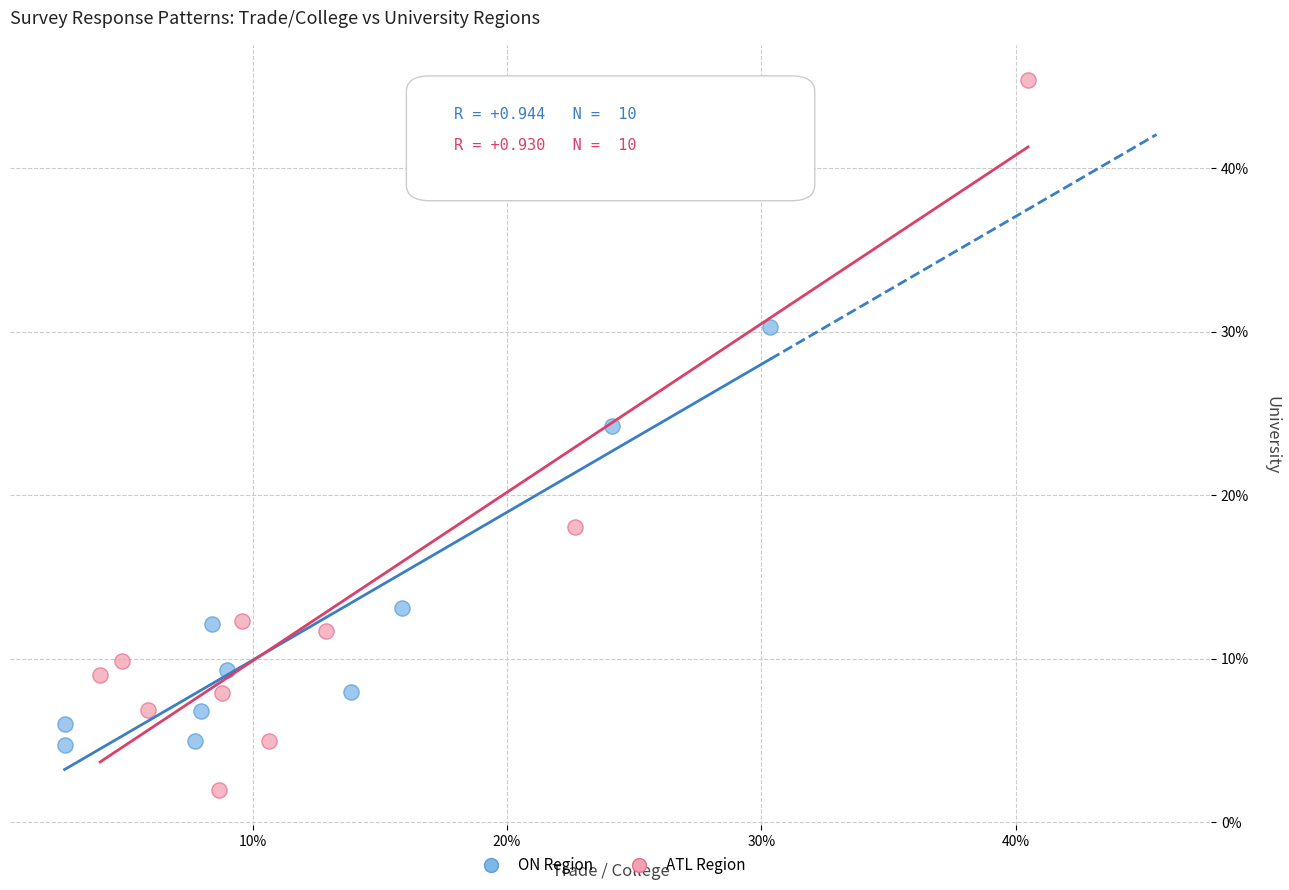

What are all the series names shown in the legend?

ON Region, ATL Region